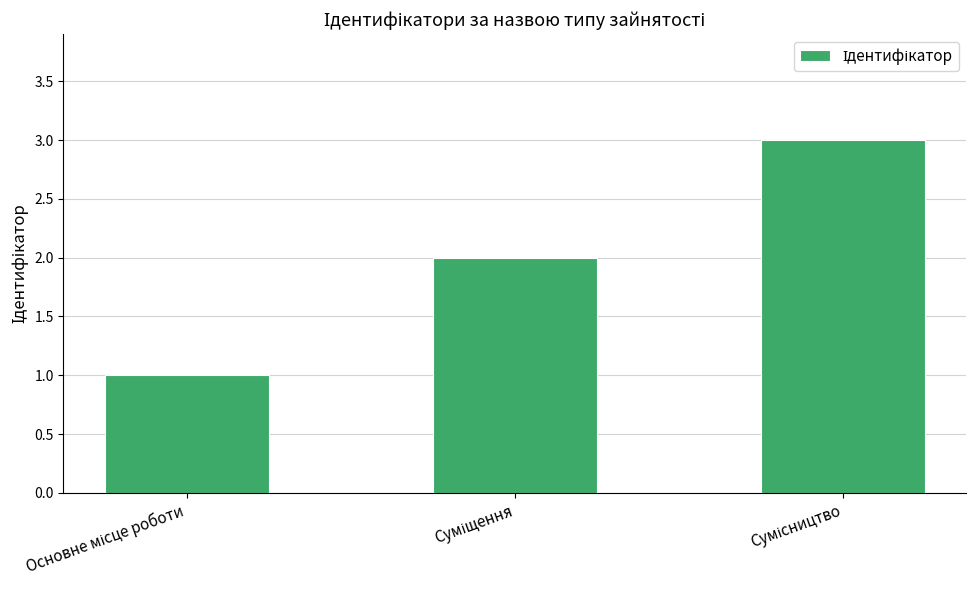

What is the sum of all values?

6